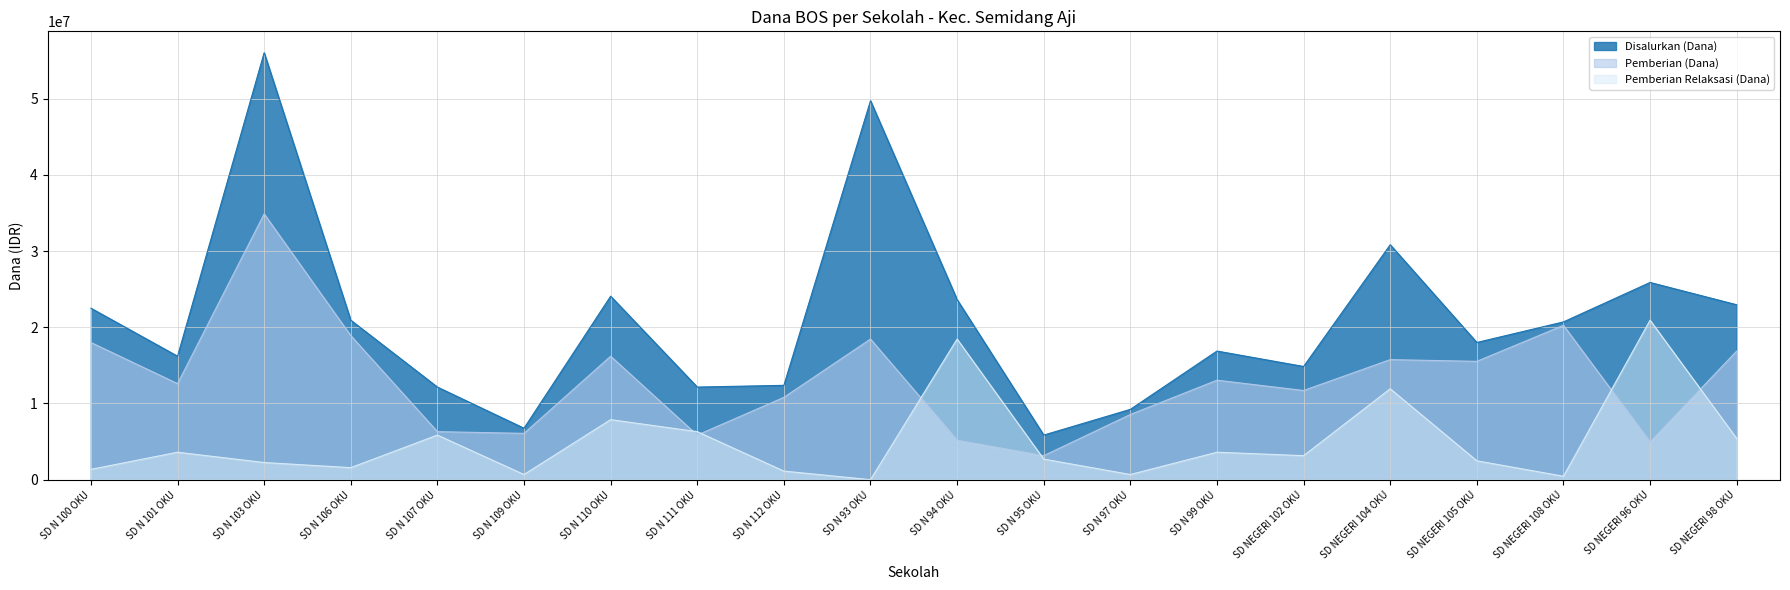

Which series has the largest range (max minus min)?

Disalurkan (Dana)